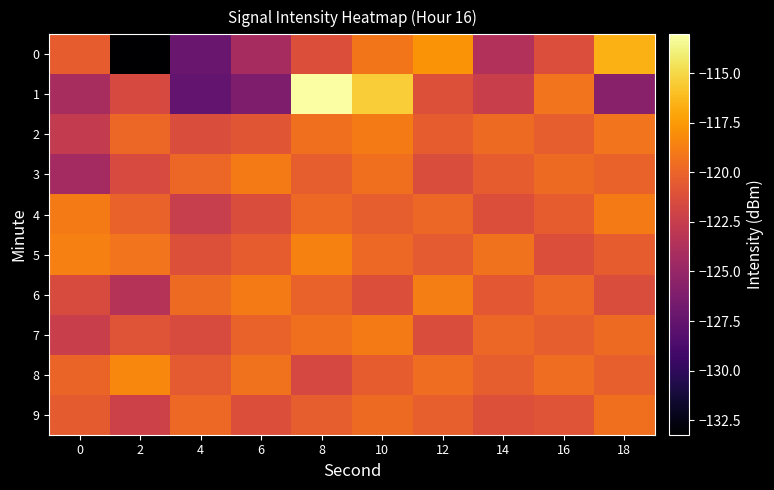

Between 6 and 2, which is larger?

6